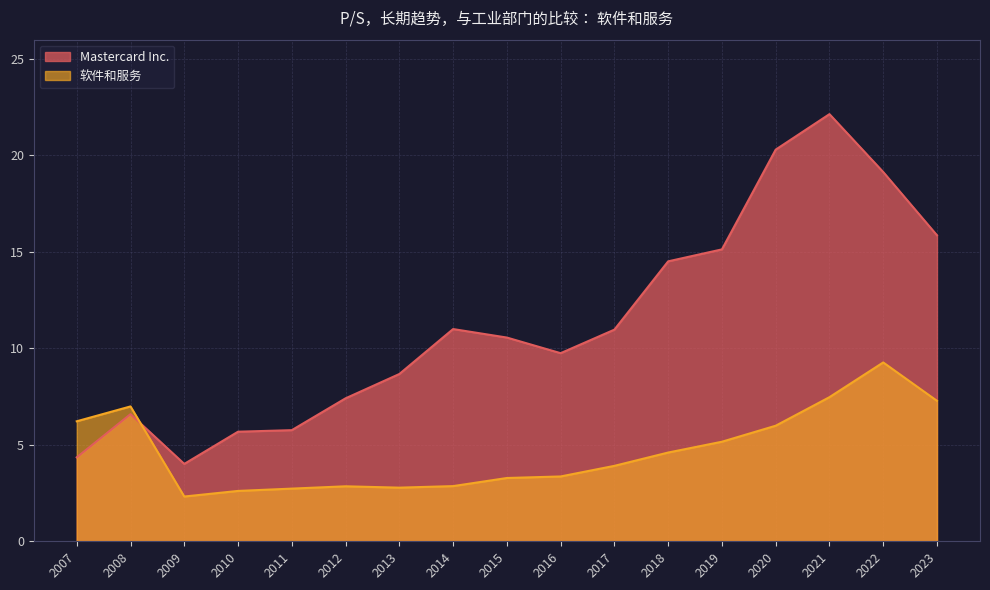

True or false: 软件和服务 has more than 2 interior local peaks.

True